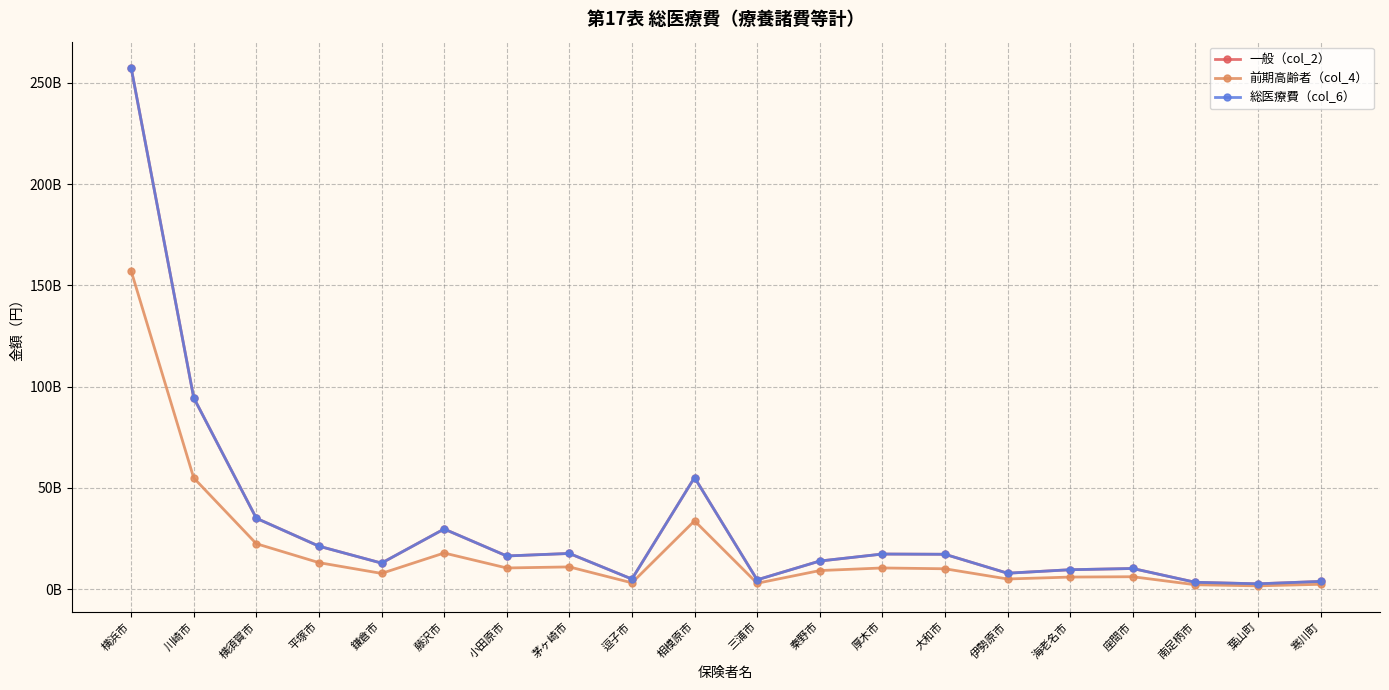

Is the value of 総医療費（col_6） at 逗子市 greater than the value of 一般（col_2） at 座間市?

No